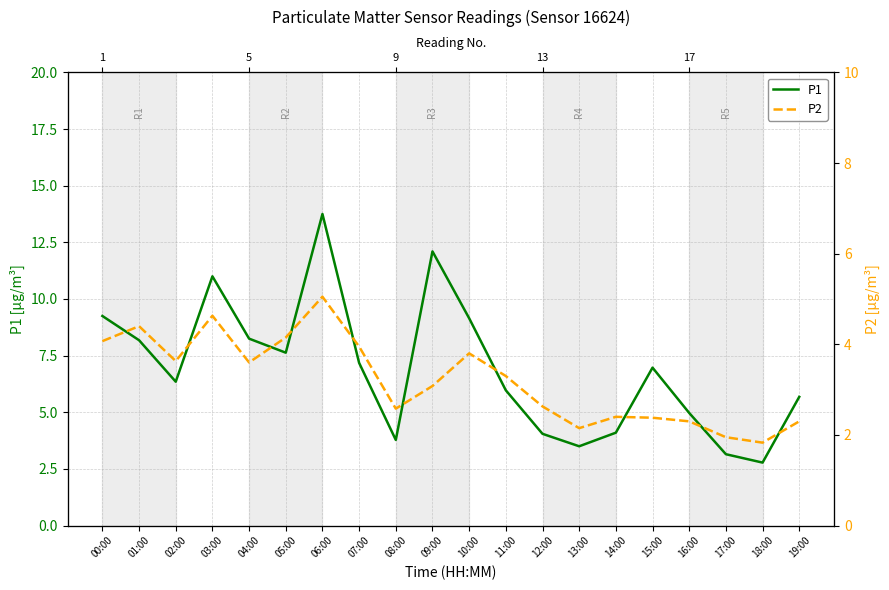

Is it true that P1 equals 6.1 at 13:00?

False